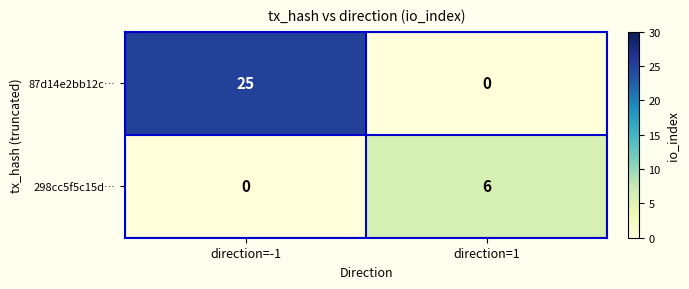

List the series in order of their overall mean, highest first.

87d14e2bb12c…, 298cc5f5c15d…